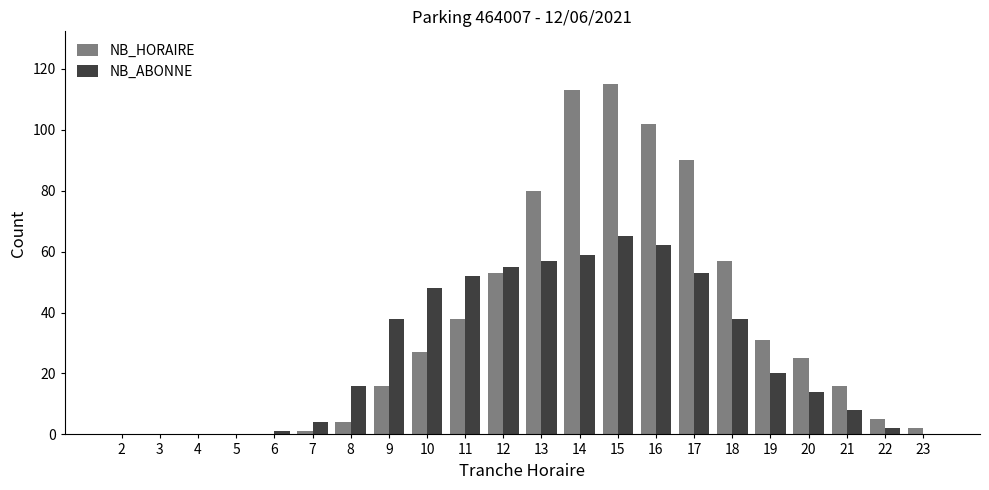

Reading left to right, what are all the values shown in this chart?

NB_HORAIRE: 0	0	0	0	0	1	4	16	27	38	53	80	113	115	102	90	57	31	25	16	5	2
NB_ABONNE: 0	0	0	0	1	4	16	38	48	52	55	57	59	65	62	53	38	20	14	8	2	0